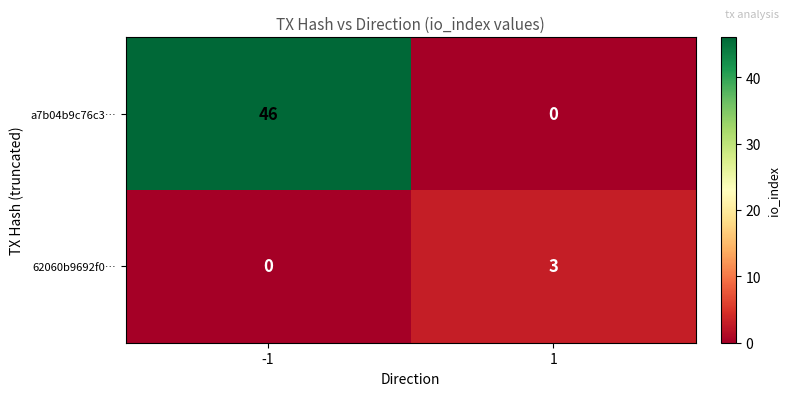

Is it true that a7b04b9c76c3… equals 46 at -1?

True